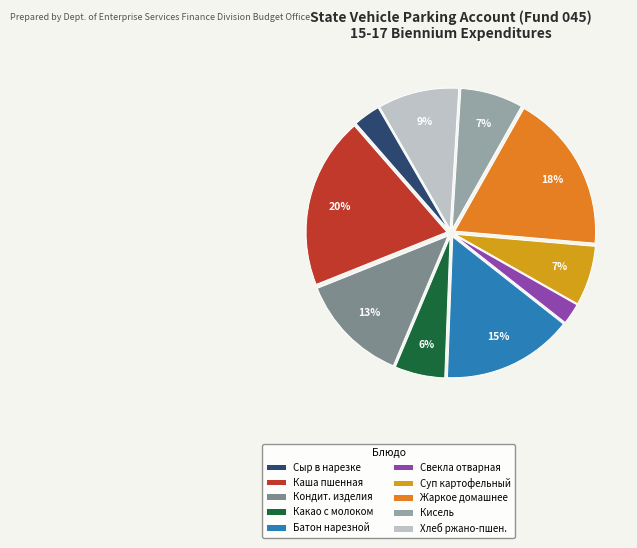

Which slice is the smallest?

Свекла отварная